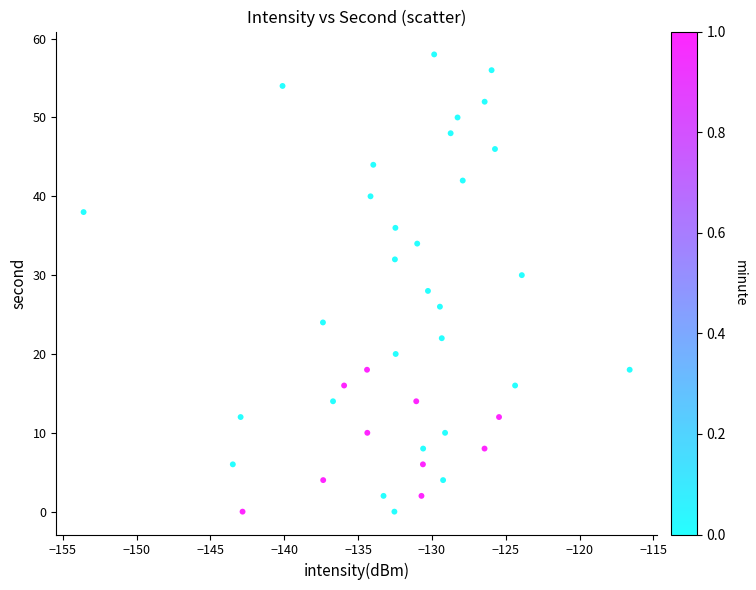

What is the range of Y values (max minus min)?

58